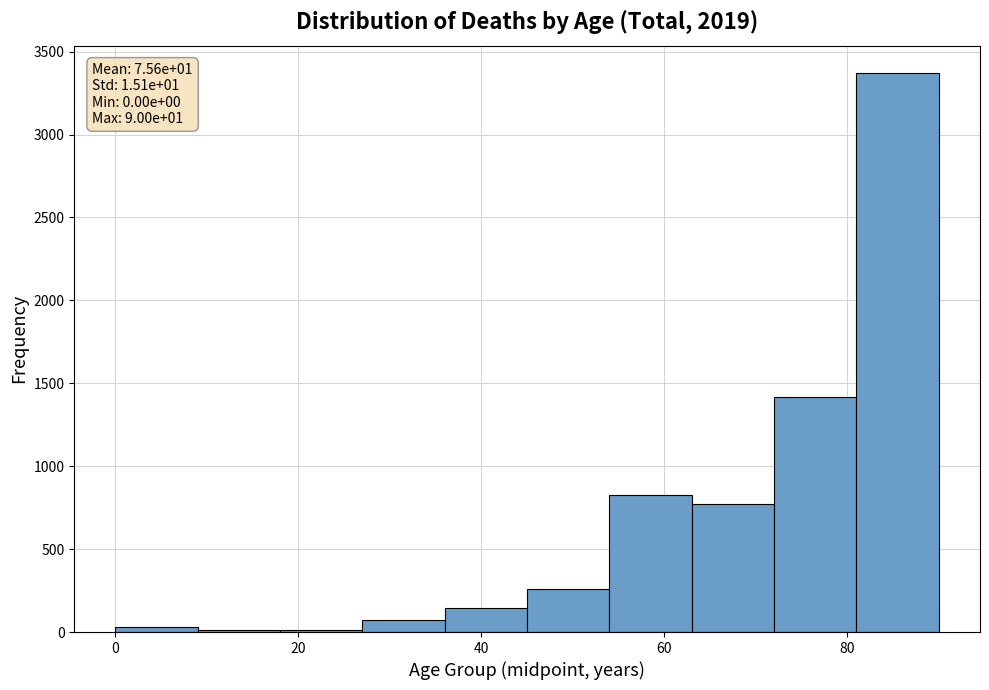

Over which range of the x-axis is the bar tallest?

81 to 90